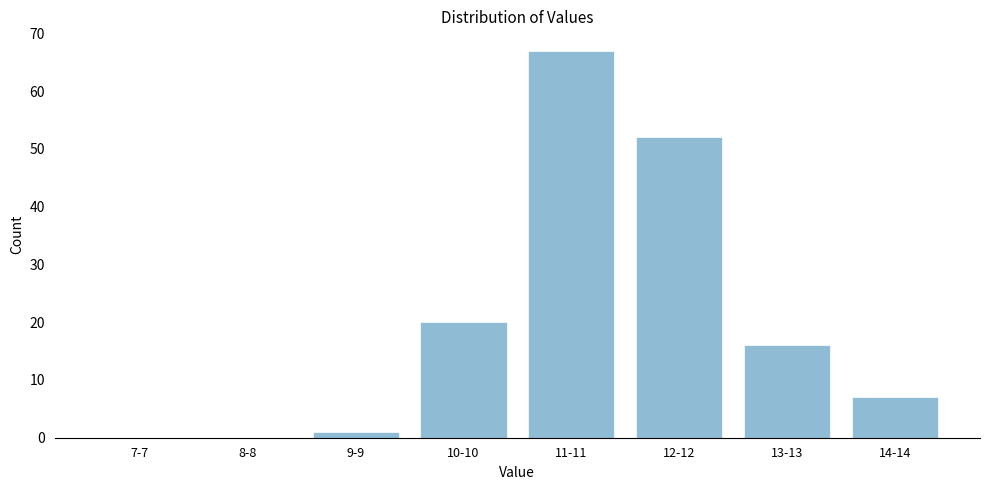

Reading right to left, extract all data points from this chart.

14-14=7	13-13=16	12-12=52	11-11=67	10-10=20	9-9=1	8-8=0	7-7=0